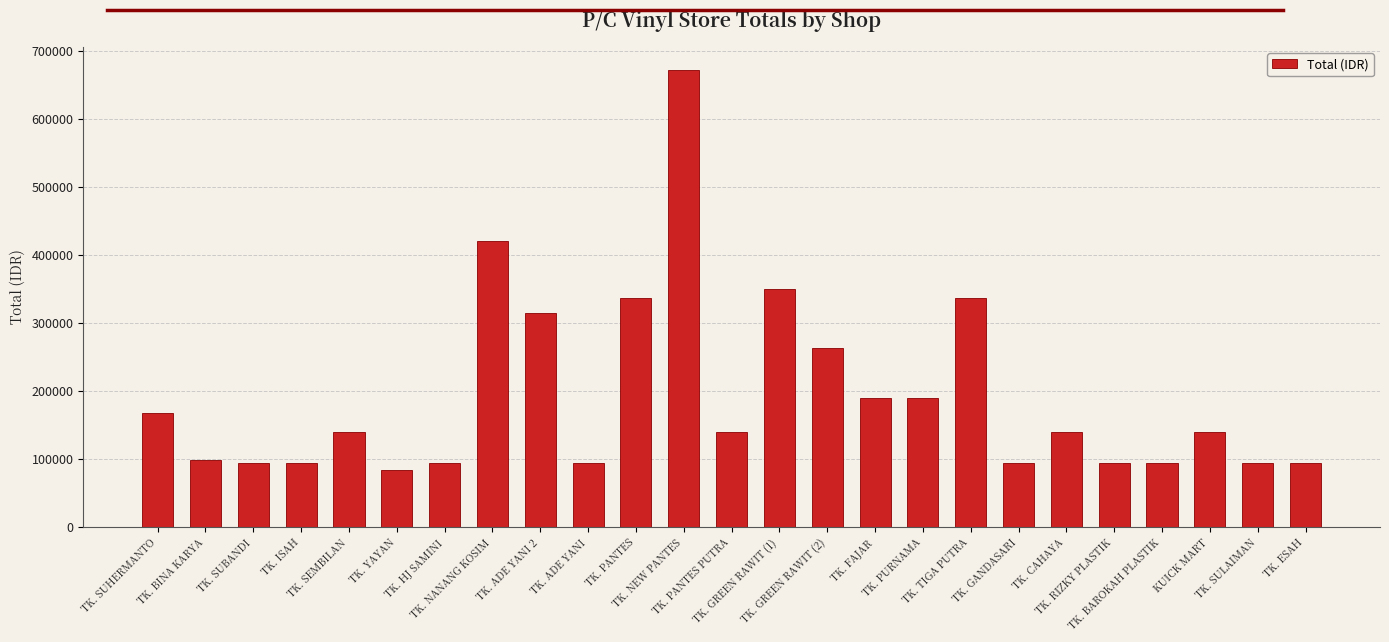

Approximately how many times larger is the value at TK. SULAIMAN compared to TK. BINA KARYA?

1.0